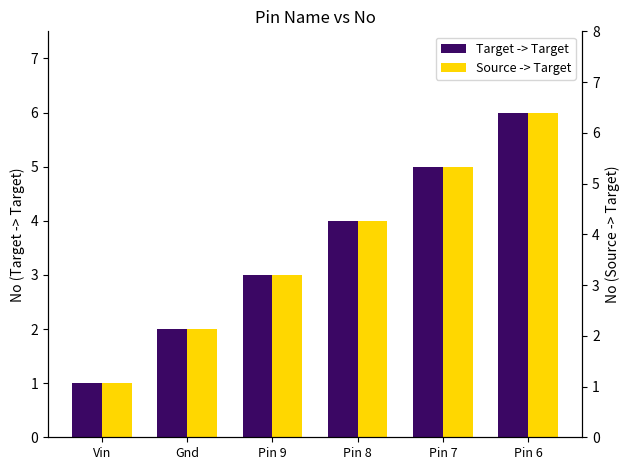

How many bars are there in each group?

2